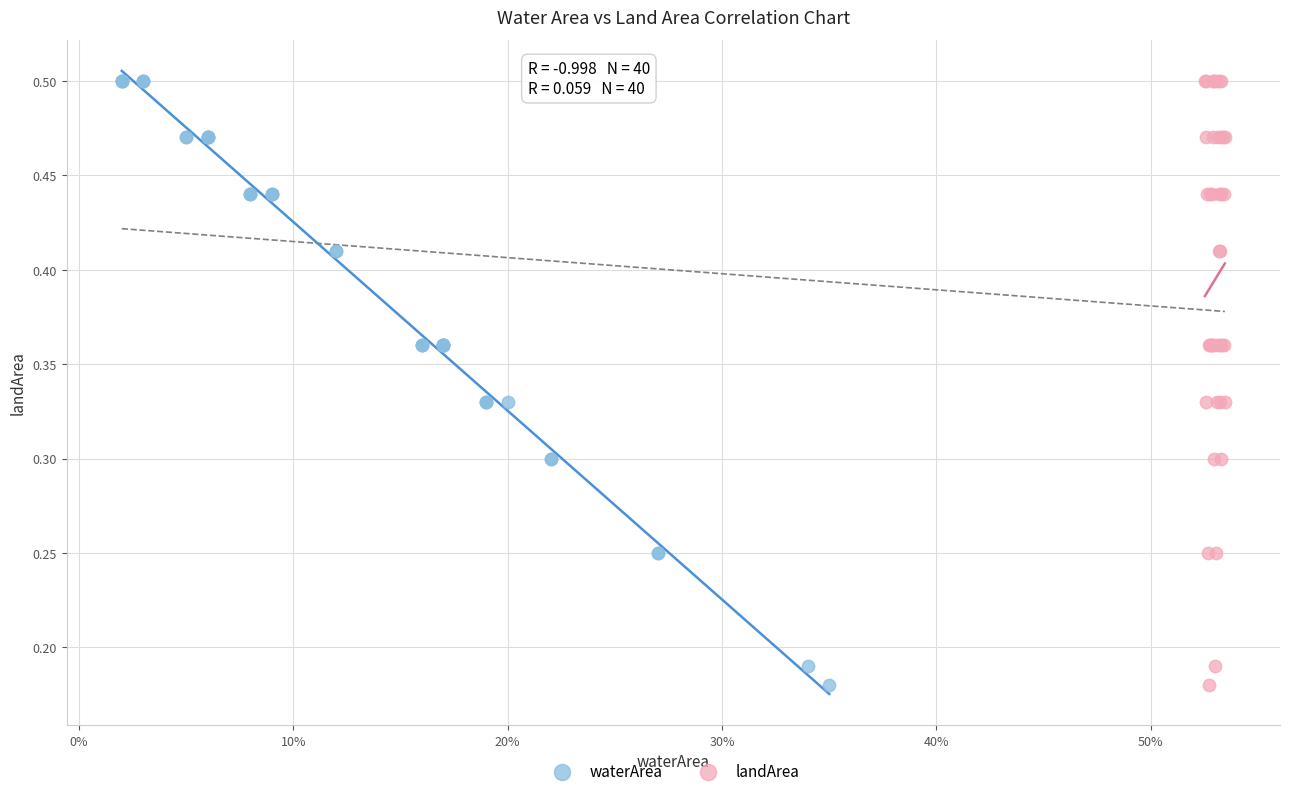

What are all the series names shown in the legend?

waterArea, landArea